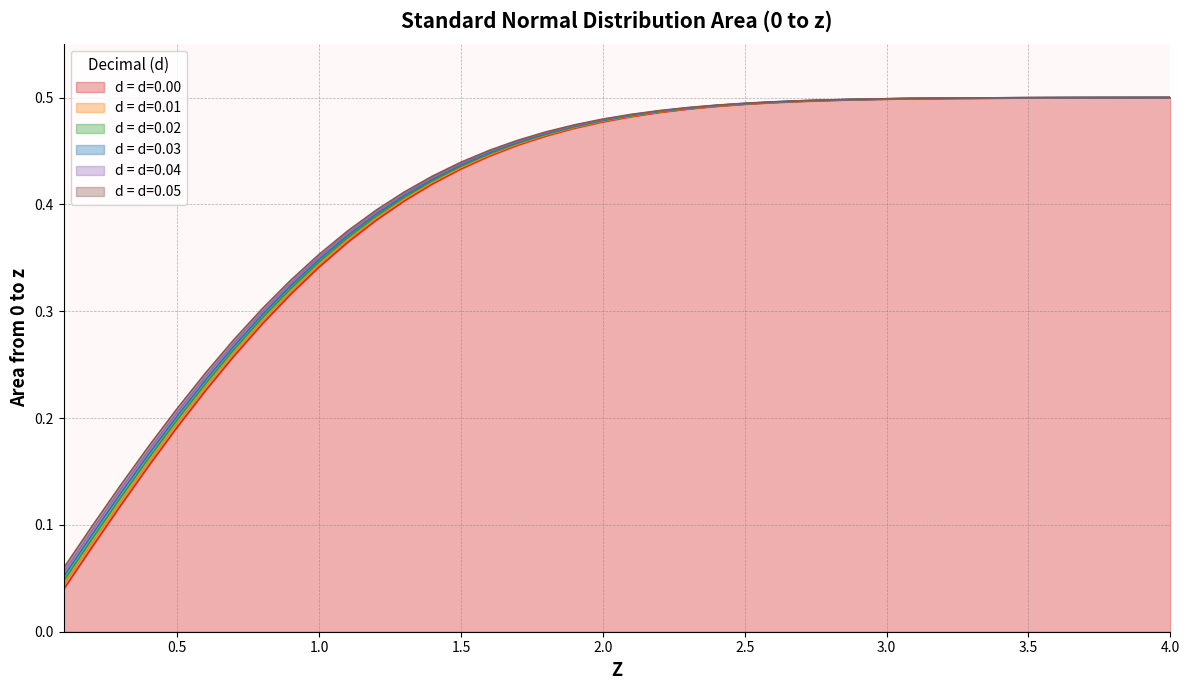

At 0.5, list the series in order from largest to smallest.

0.05, 0.04, 0.03, 0.02, 0.01, 0.00